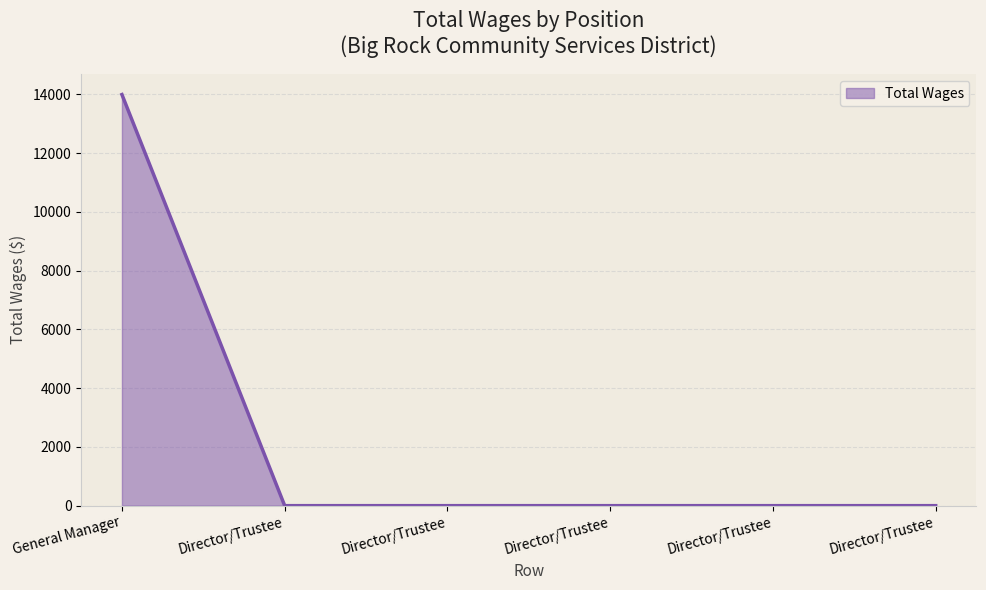

What is the sum of all values?

13992